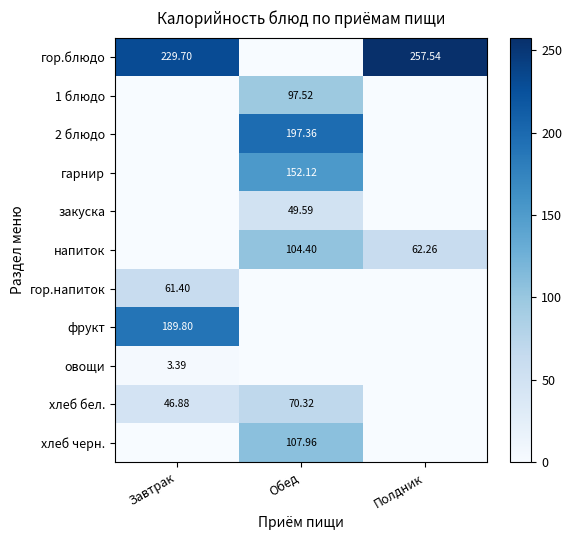

At which label is напиток closest to 52?

Полдник